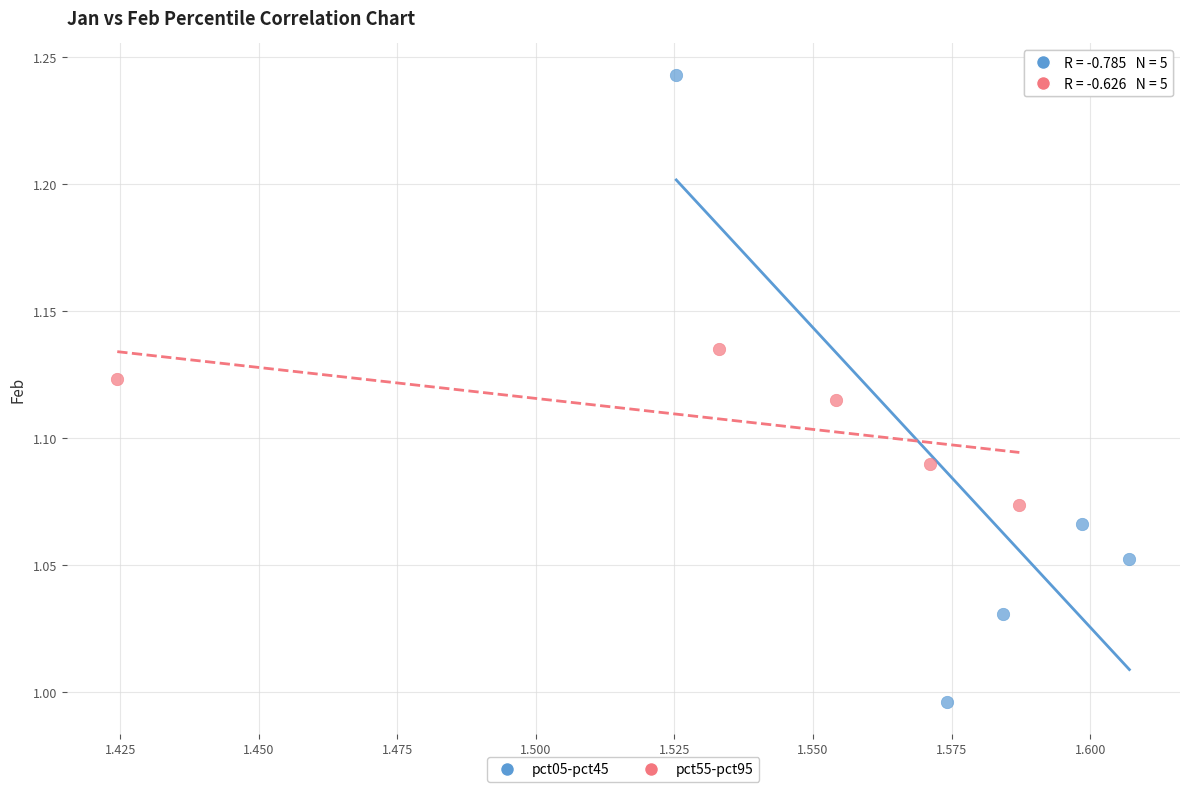

Which series has the widest spread of Y values?

pct05-pct45